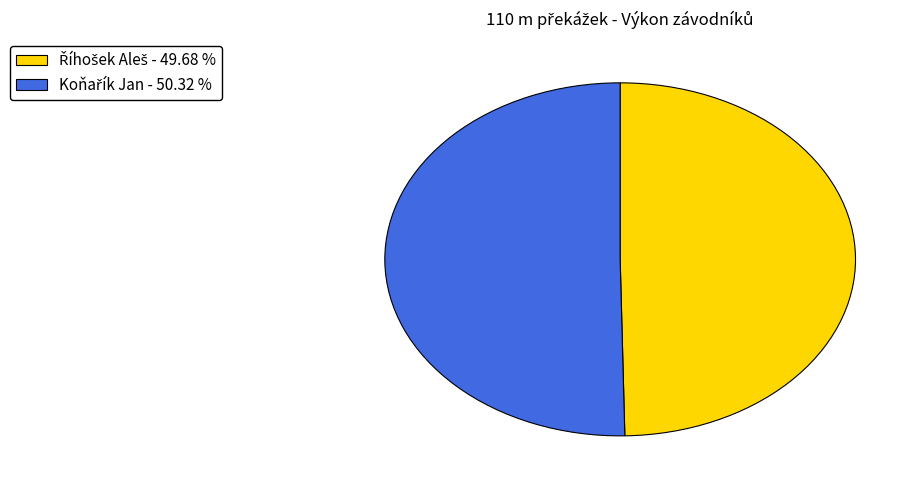

Does any single category account for the majority?

Yes